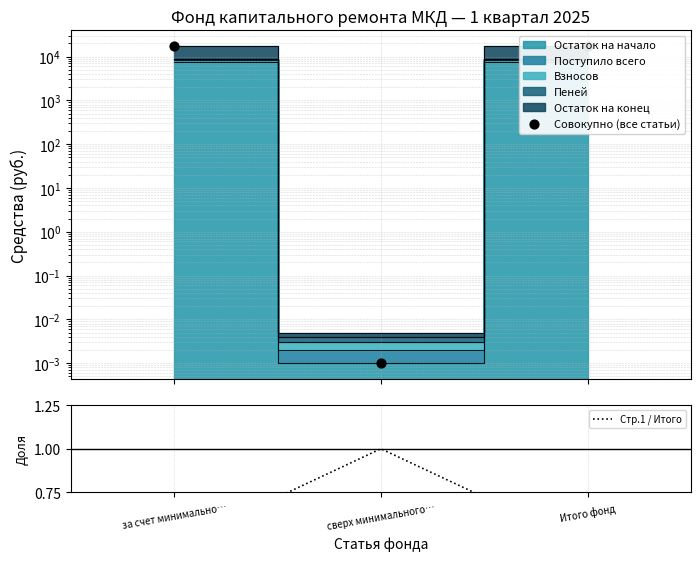

At which category is the sum across all series the highest?

за счет минимально…